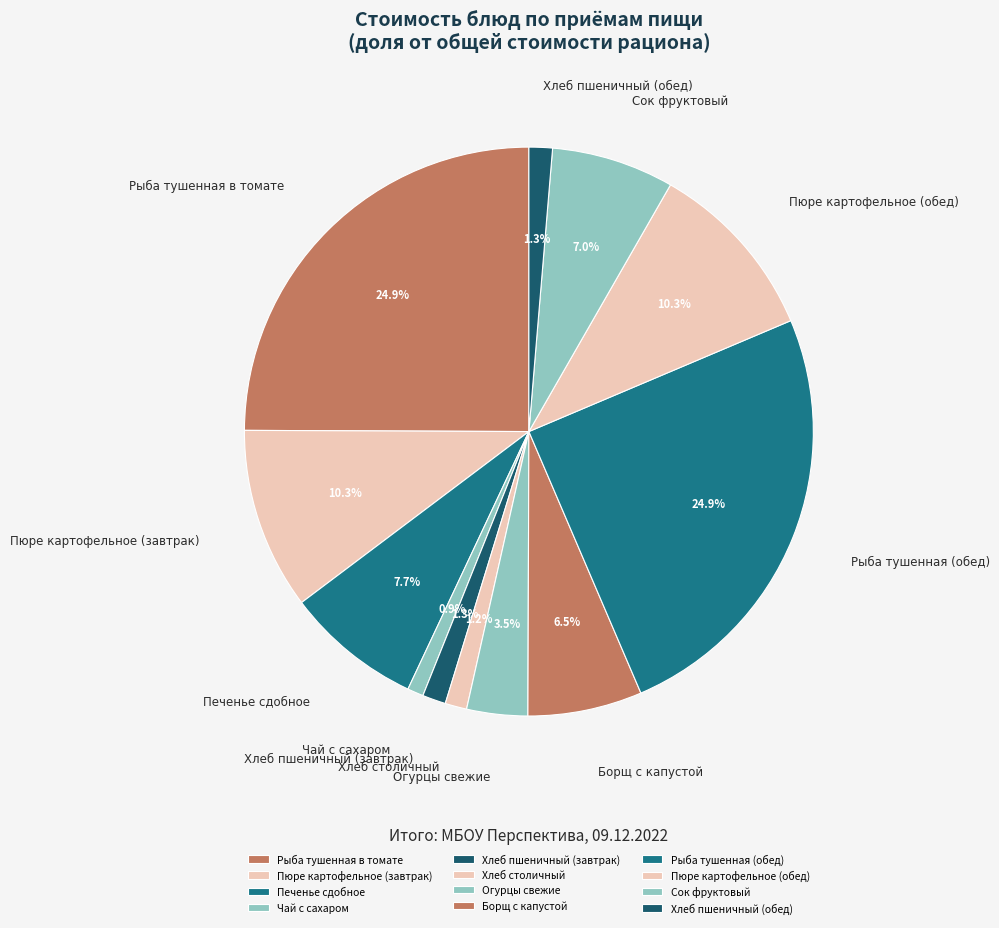

Is Сок фруктовый the majority of the pie?

No